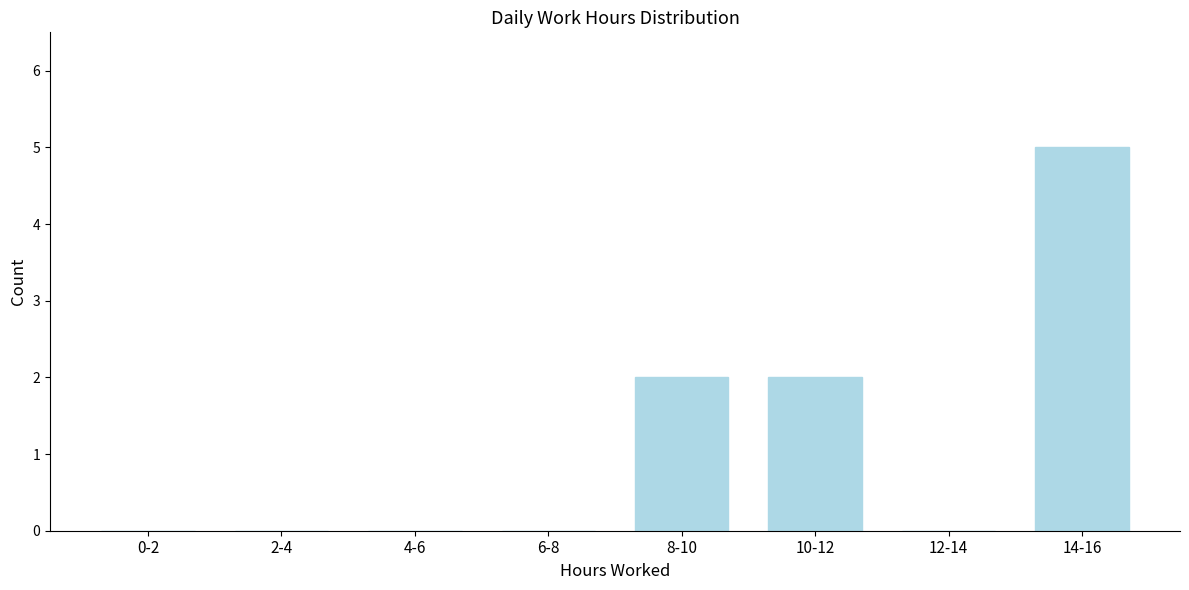

Reading left to right, transcribe all the data shown in this chart.

0-2=0	2-4=0	4-6=0	6-8=0	8-10=2	10-12=2	12-14=0	14-16=5